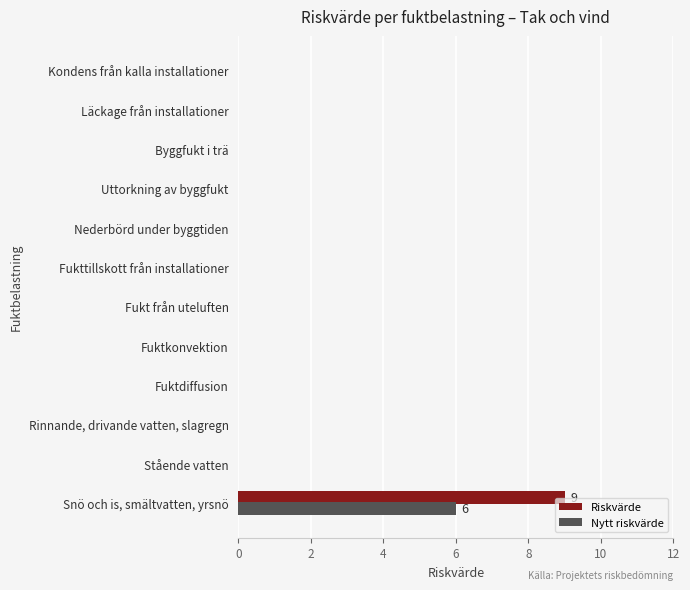

The value of Nytt riskvärde at Uttorkning av byggfukt is -2. True or false?

False